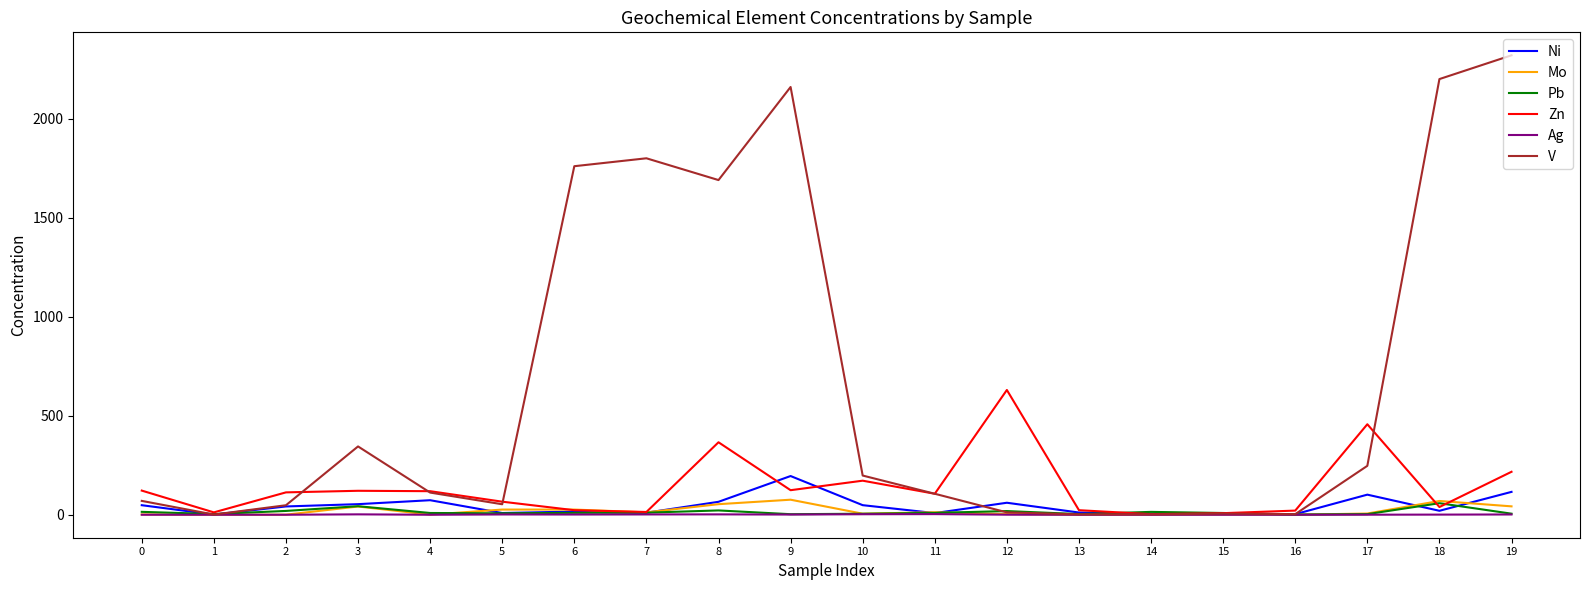

What is the maximum value for V?

2320.0